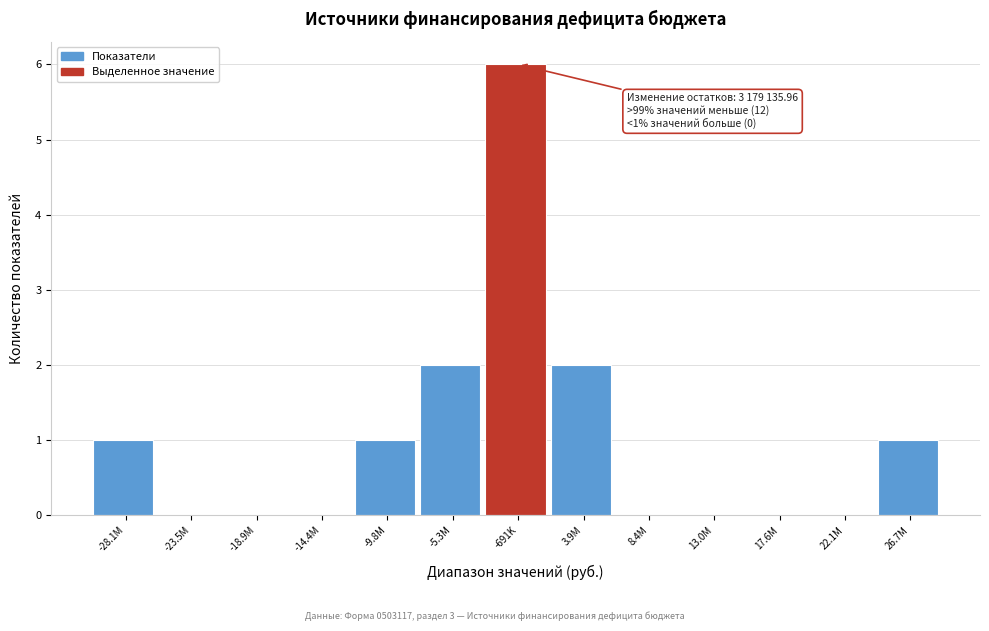

Reading left to right, list all the values displayed in this chart.

-28.1M=1	-23.5M=0	-18.9M=0	-14.4M=0	-9.8M=1	-5.3M=2	-691K=6	3.9M=2	8.4M=0	13.0M=0	17.6M=0	22.1M=0	26.7M=1